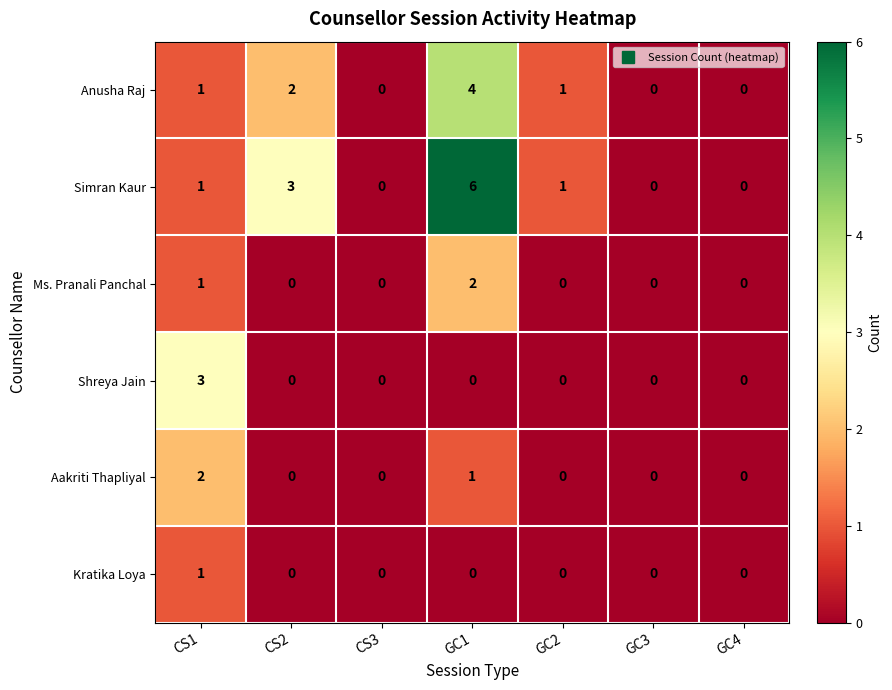

True or false: Ms. Pranali Panchal has a value of 3 at GC1.

False